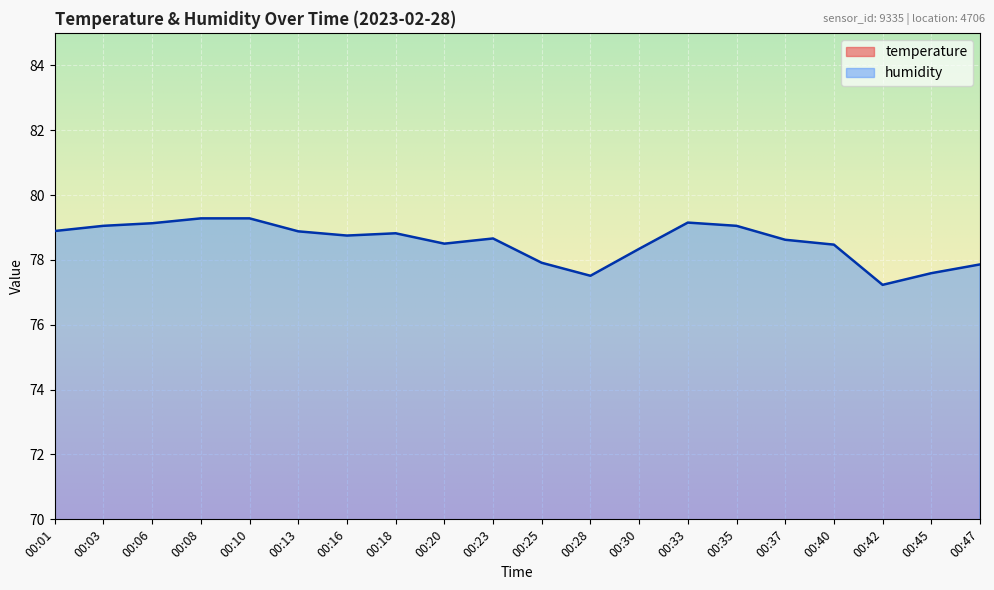

Rank the series by their average value, from lowest to highest.

temperature, humidity